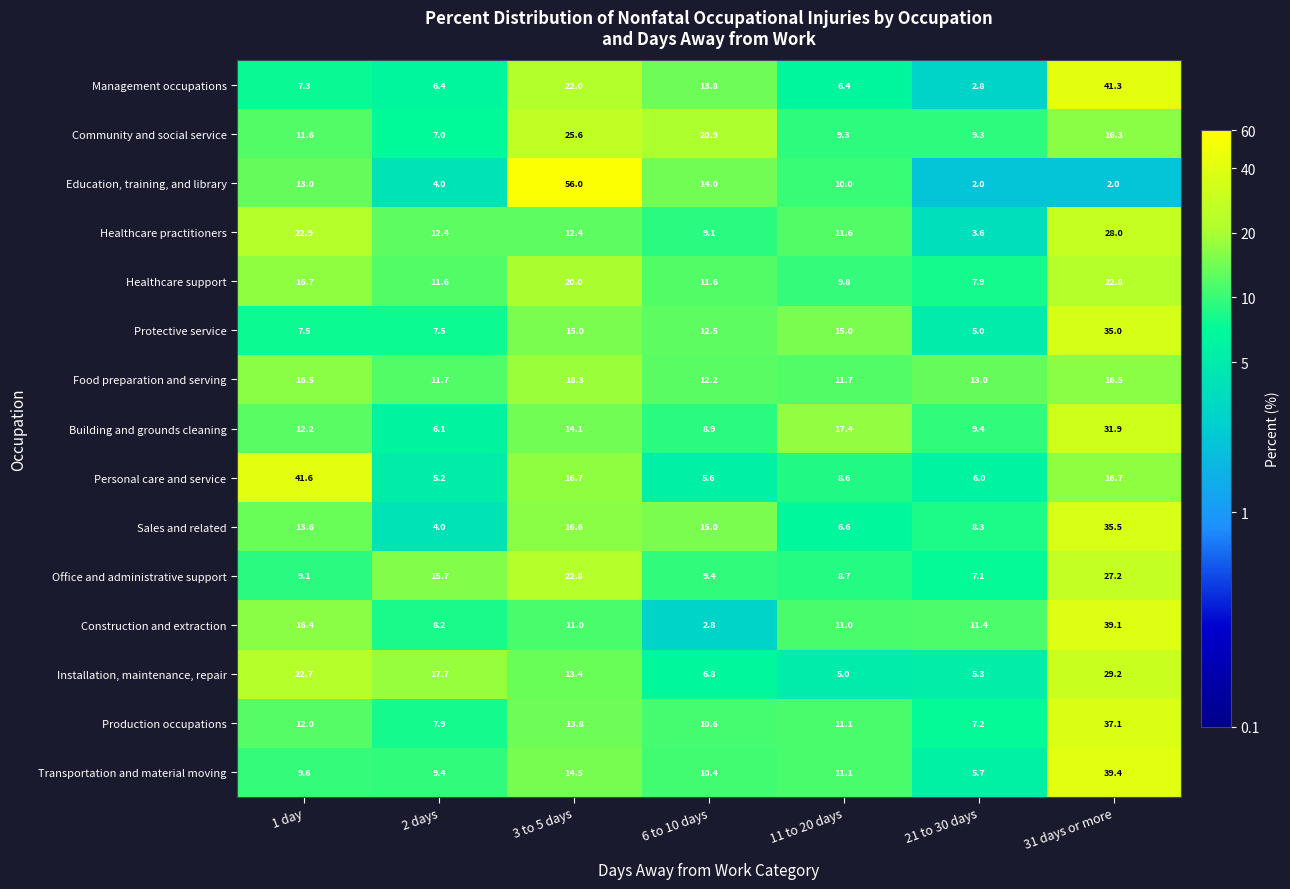

Count the number of categories in the chart.

7